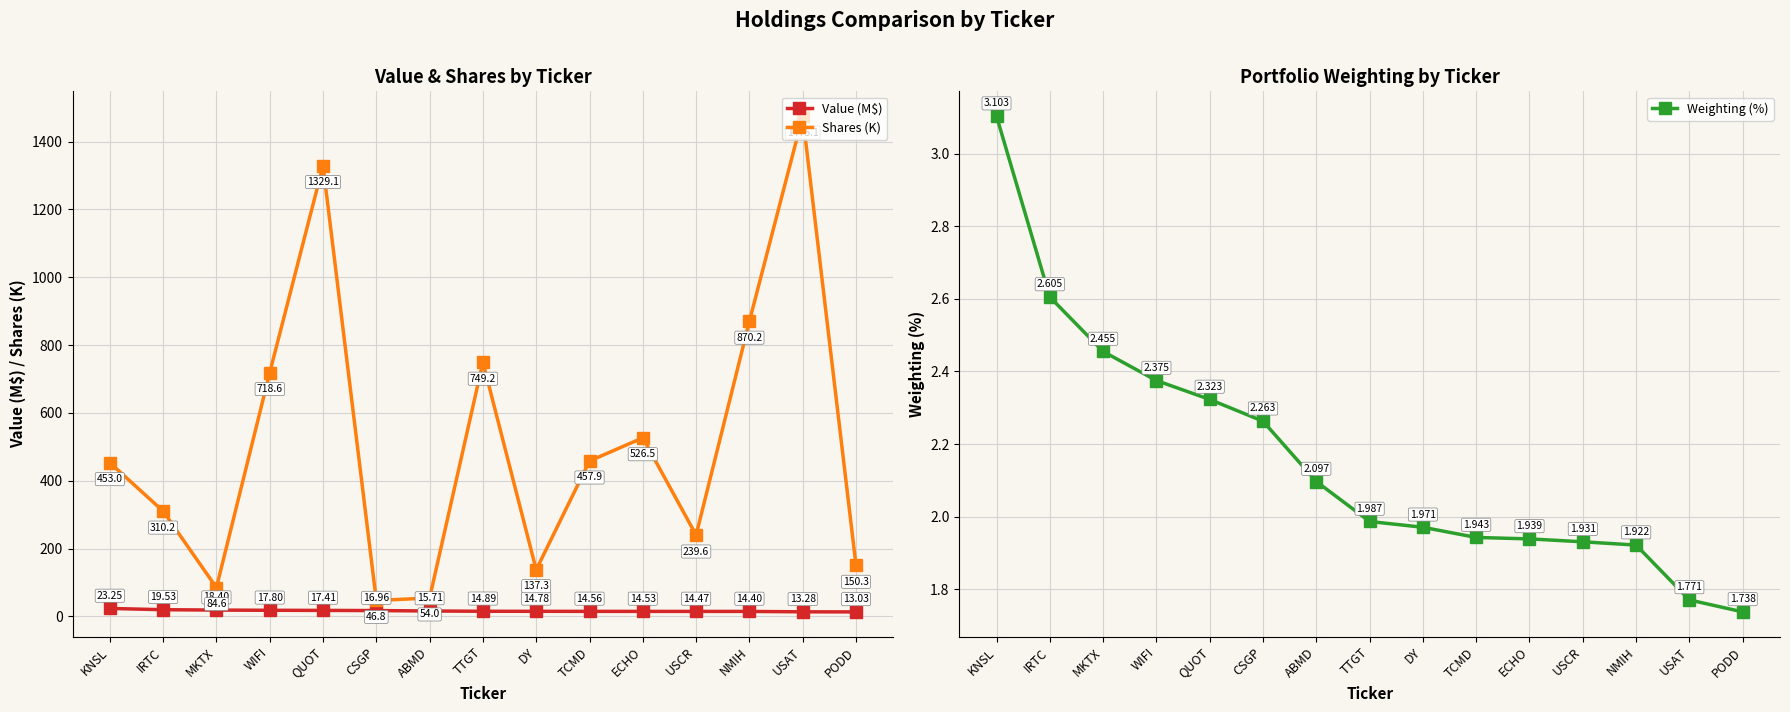

Reading left to right, extract all data points from this chart.

Value (M$): 23.3	19.5	18.4	17.8	17.4	17.0	15.7	14.9	14.8	14.6	14.5	14.5	14.4	13.3	13.0
Shares (K): 453.0	310.2	84.6	718.6	1329.1	46.8	54.0	749.2	137.3	457.9	526.5	239.6	870.2	1475.1	150.3
Weighting (%): 3.1	2.6	2.5	2.4	2.3	2.3	2.1	2.0	2.0	1.9	1.9	1.9	1.9	1.8	1.7